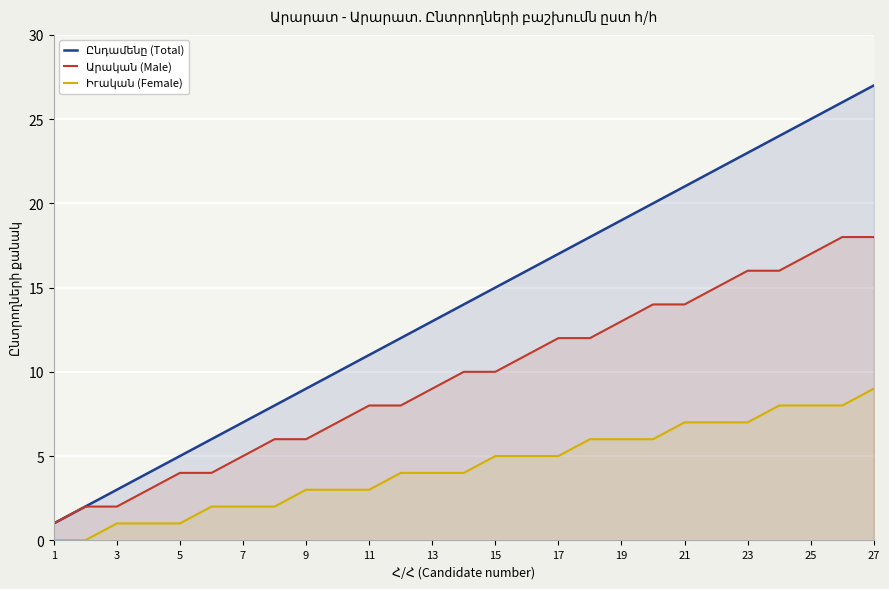

How many data points in Արական (Male) are above 10?

12